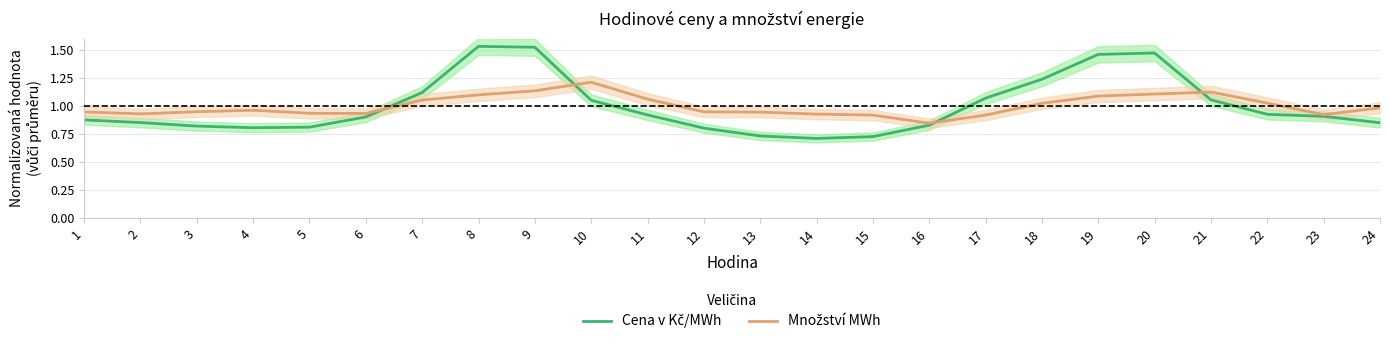

True or false: Cena v Kč/MWh has a value of 0.7 at 14.

True